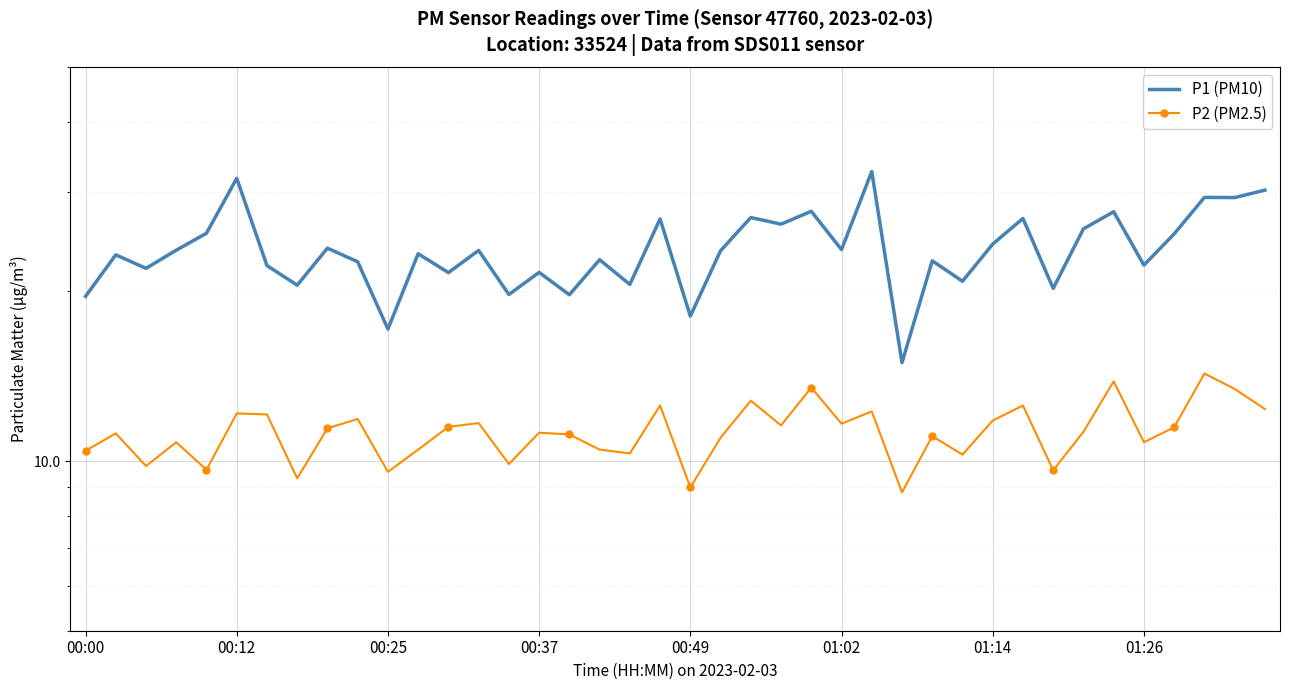

The P2 (PM2.5) series shows 9.9 at 14. True or false?

True